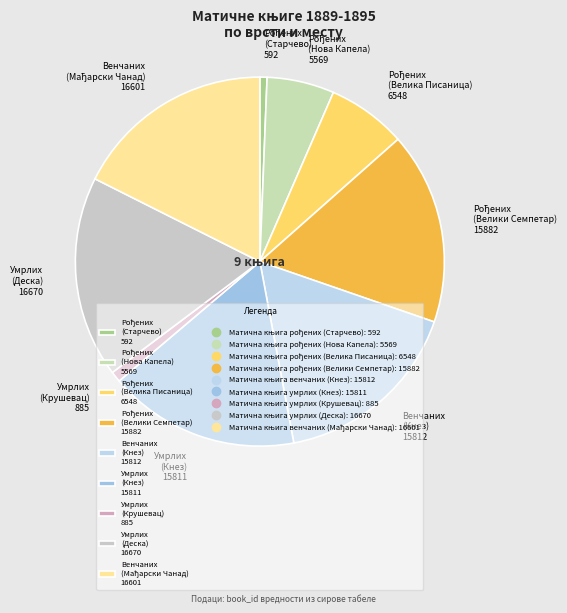

Does Венчаних (Кнез) 15812 account for over 50% of the chart?

No